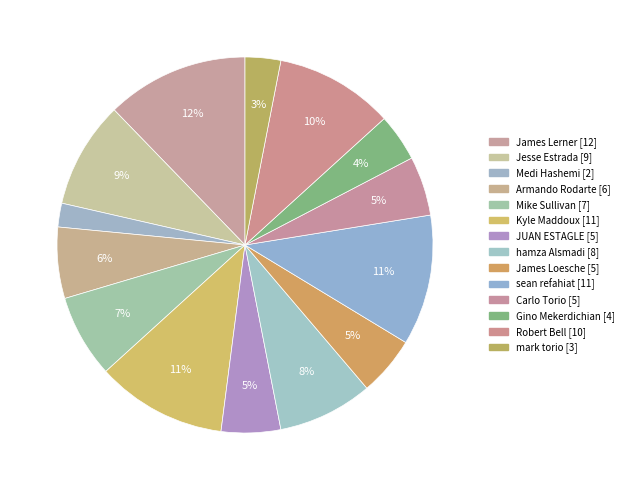

To the nearest percent, what is the difference between the largest and smallest slice percentages?

10%